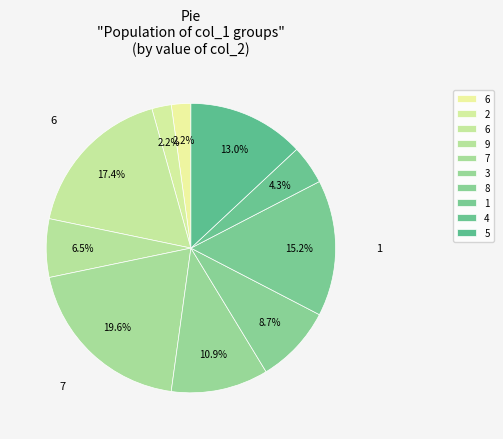

Count the number of slices in the pie.

10